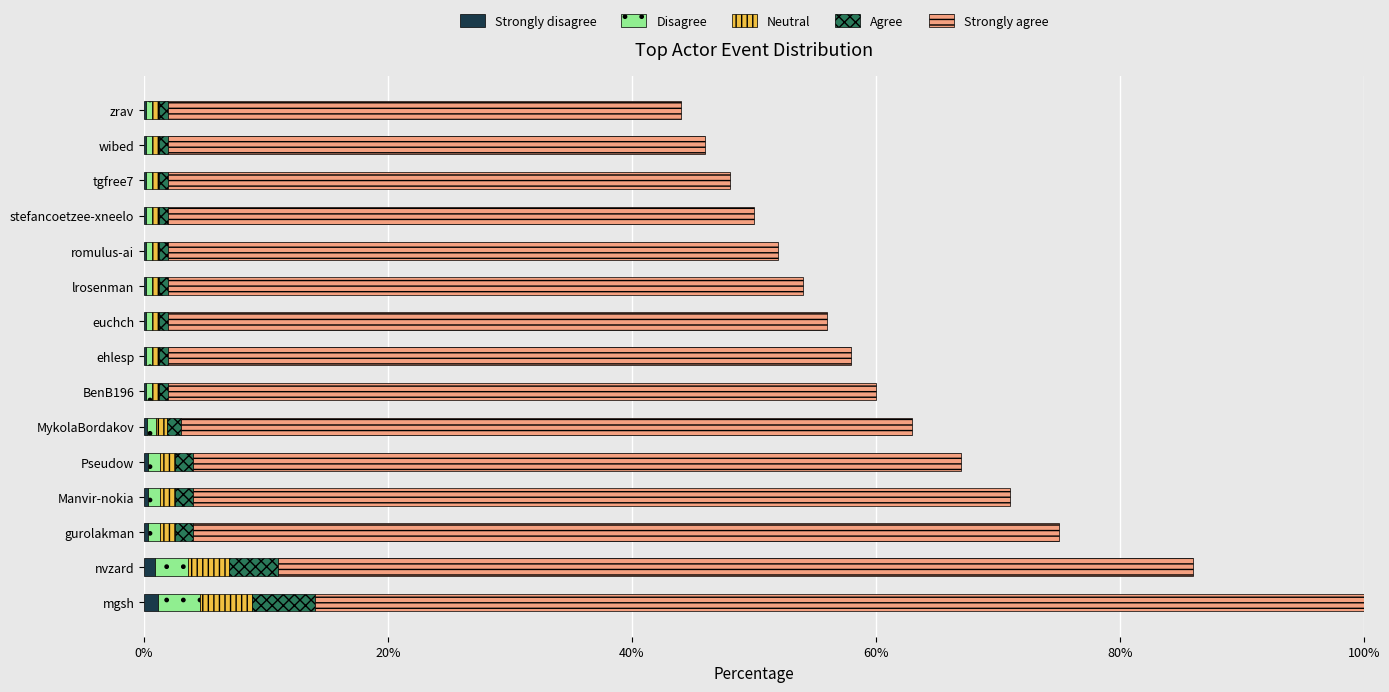

At which category is the sum across all series the highest?

mgsh